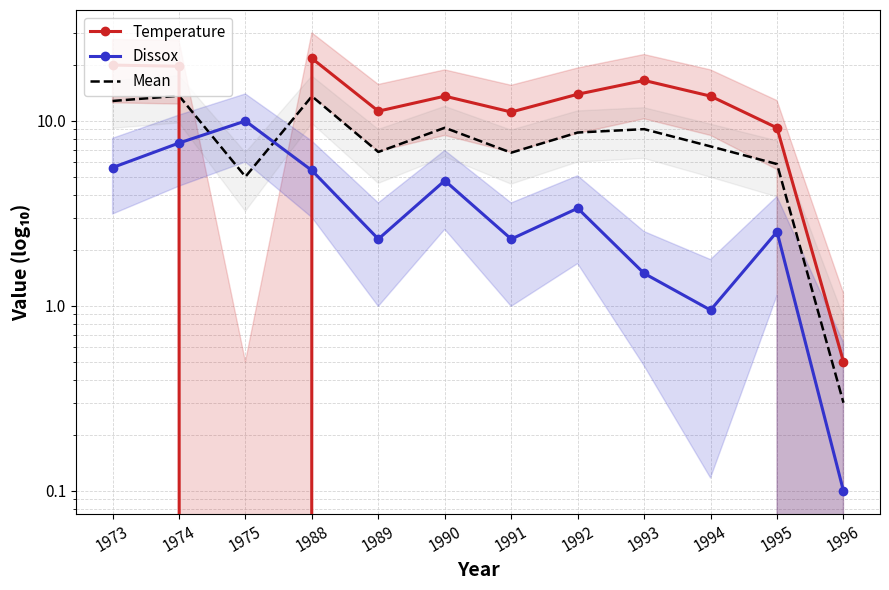

At which label is Mean closest to 6?

1995